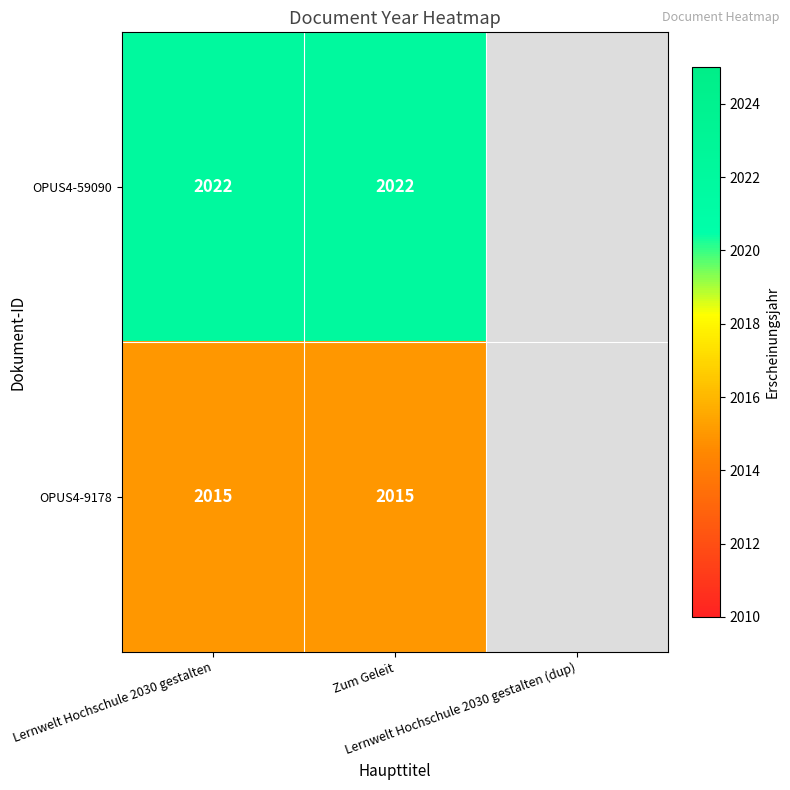

Rank the series by their maximum value, from lowest to highest.

OPUS4-9178, OPUS4-59090